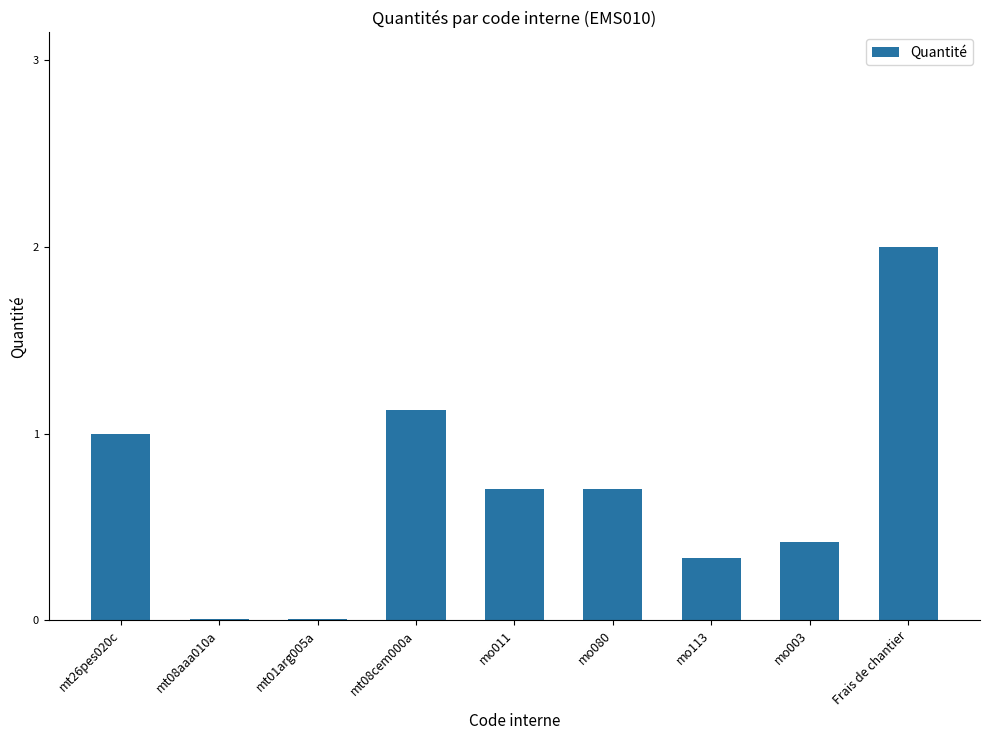

Between mo080 and mt08cem000a, which is larger?

mt08cem000a